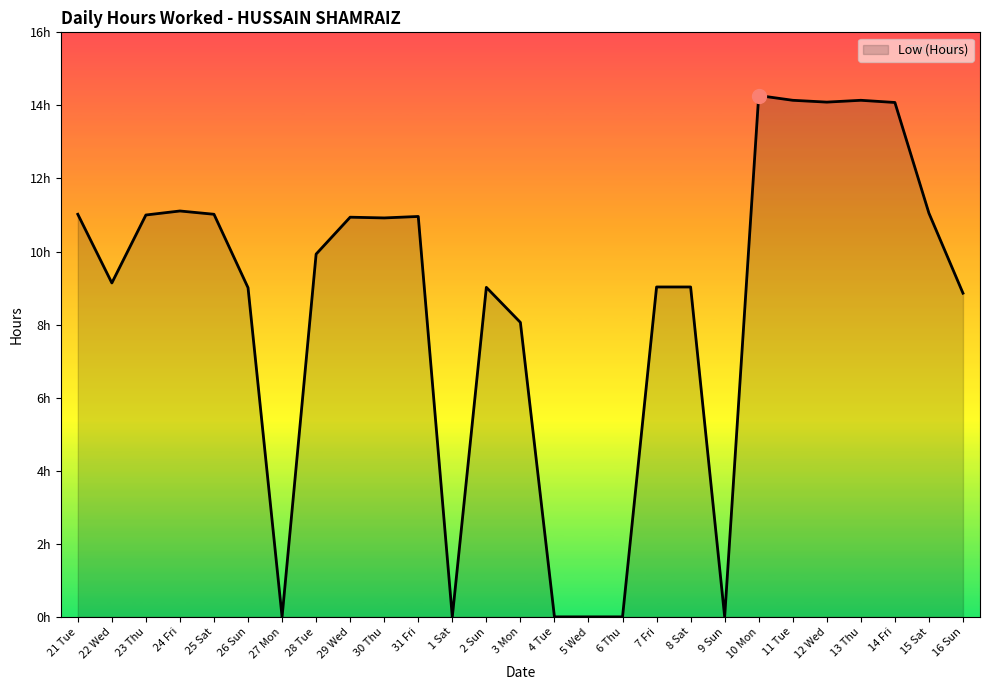

Does the chart have visible grid lines?

No